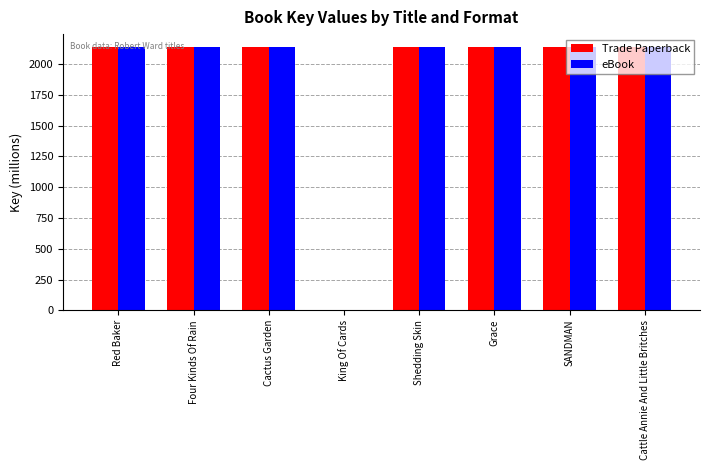

Where does the Trade Paperback series first go above 2137?

Red Baker